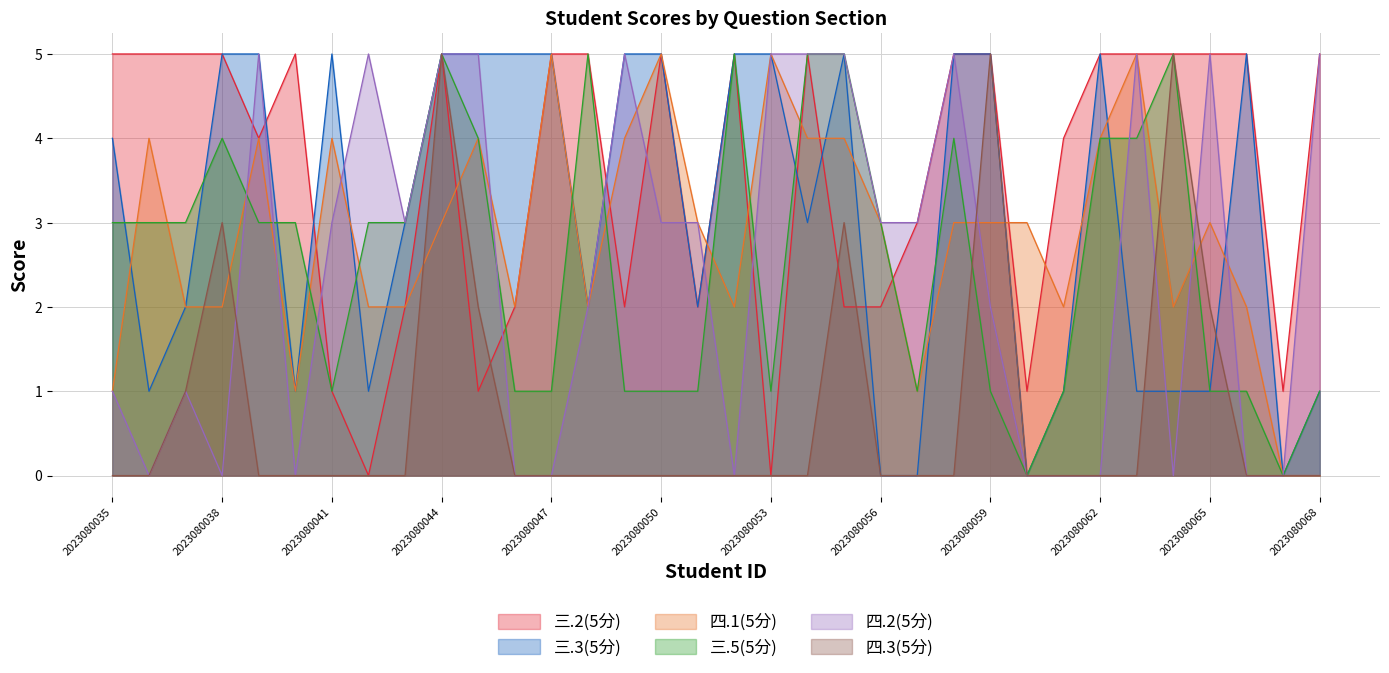

True or false: 四.1(5分) has a value of 1 at 2023080057.

True